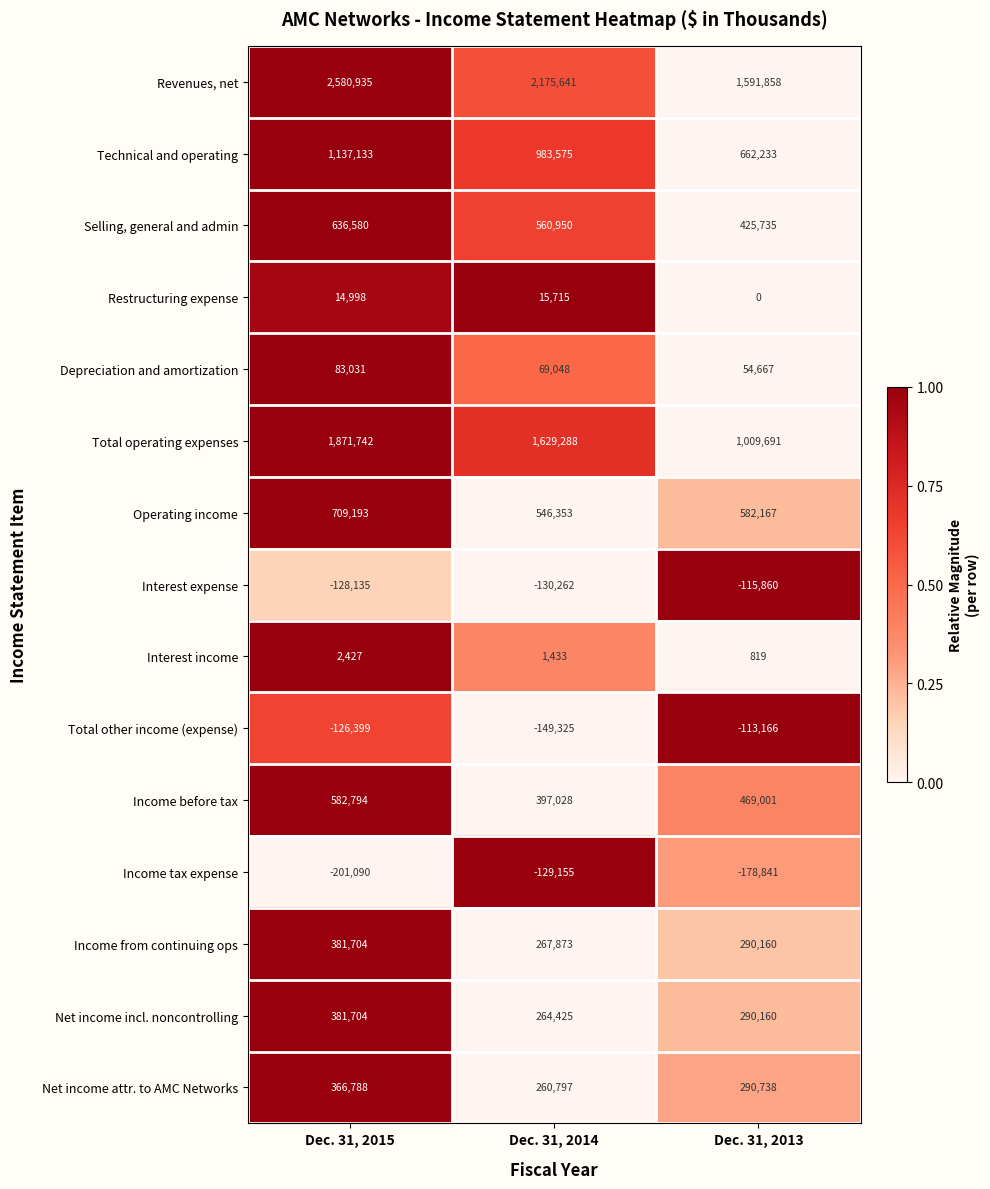

Which category has the highest value across all series?

Dec. 31, 2015